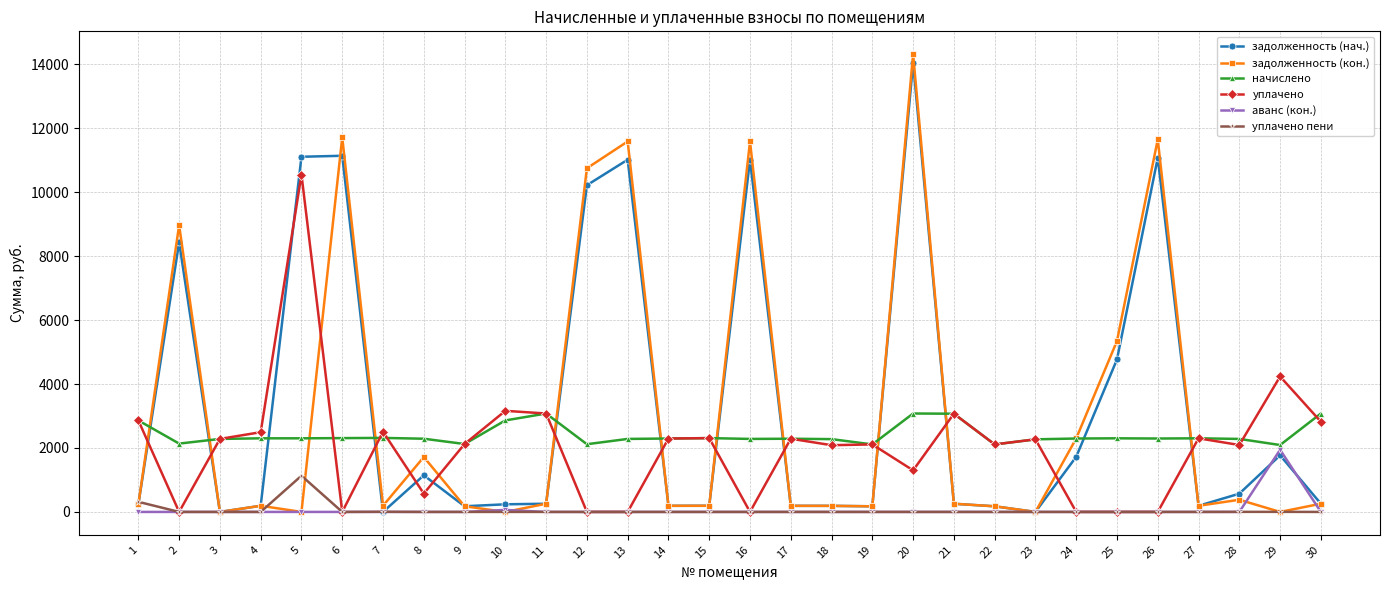

What is the sum of all уплачено values?

60936.5